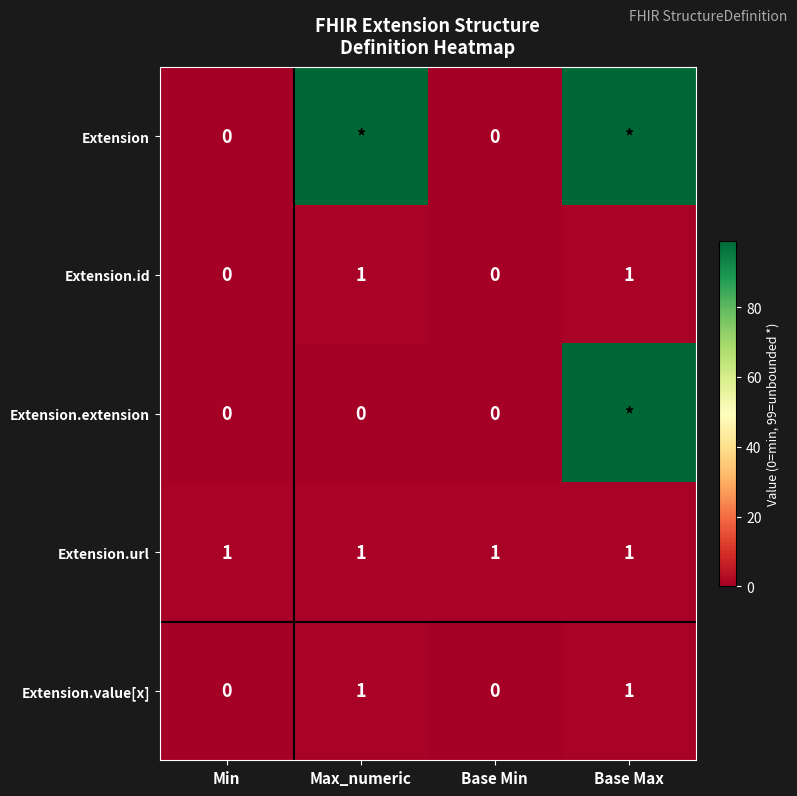

True or false: Extension.value[x] has a value of 1 at Max_numeric.

True